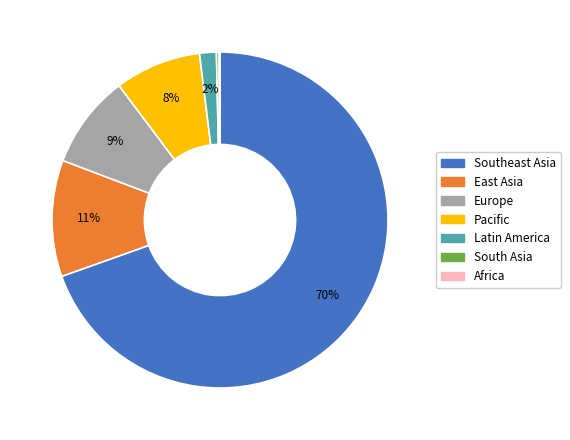

To the nearest percent, what is the average slice percentage?

14%